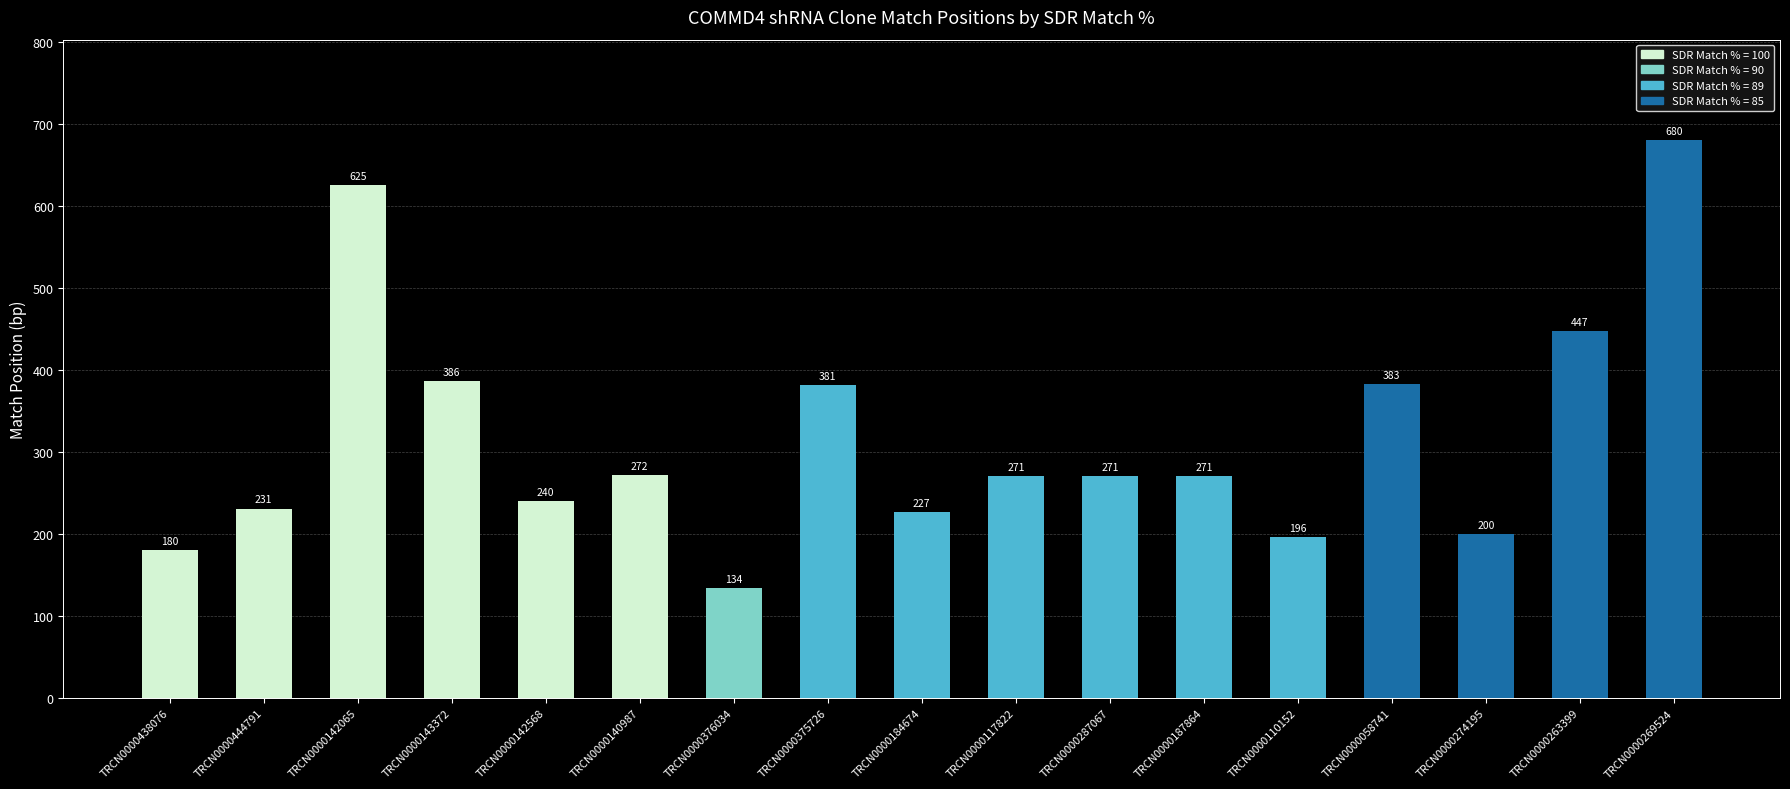

What is the minimum value shown in the chart?

134